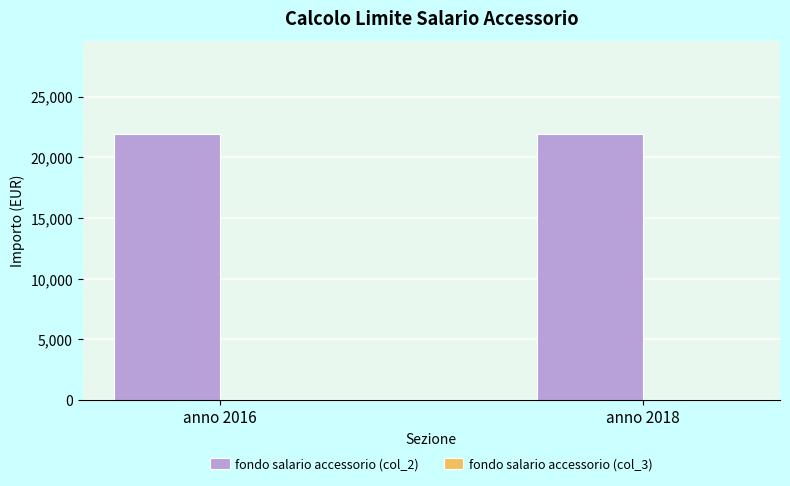

What is the average value of the fondo salario accessorio (col_2) series?

21907